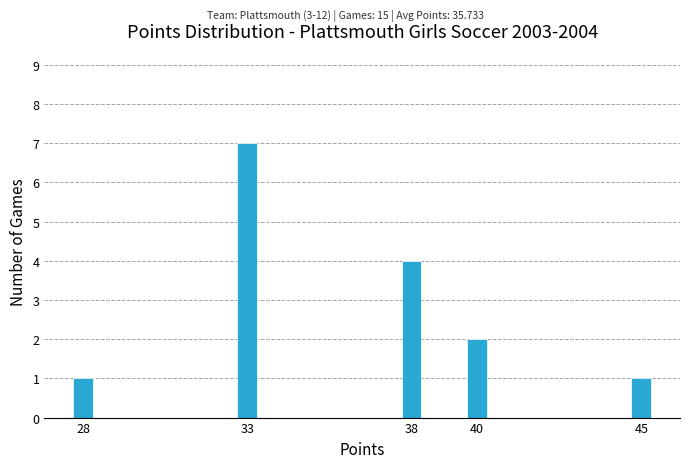

Reading left to right, extract all data points from this chart.

1	7	4	2	1